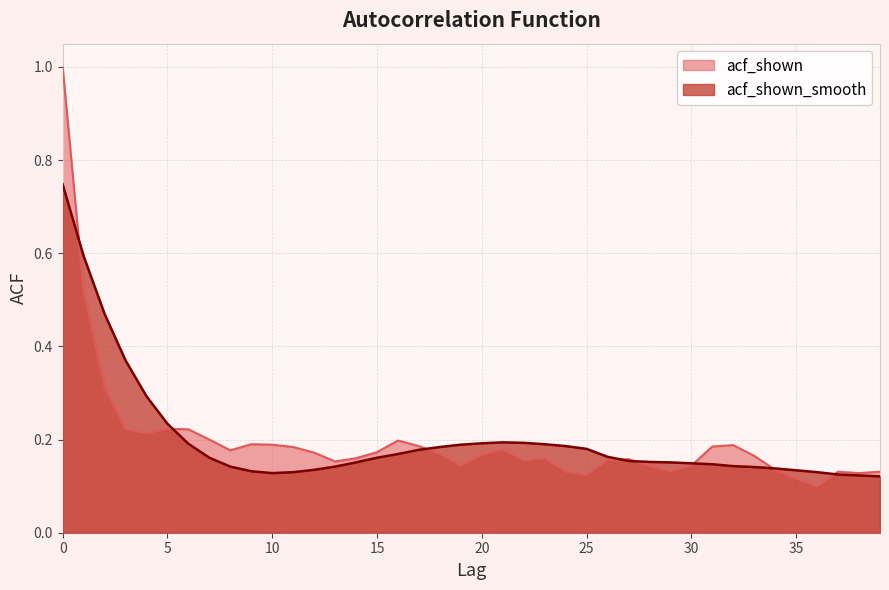

At how many categories does at least one series exceed 0?

40